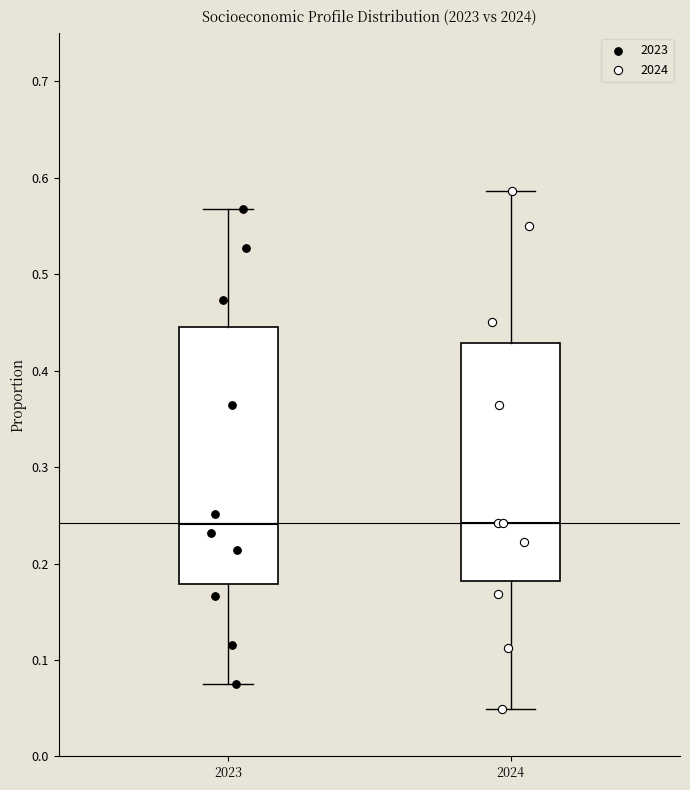

Comparing the boxes themselves (not the whiskers), which one is the tallest?

2023